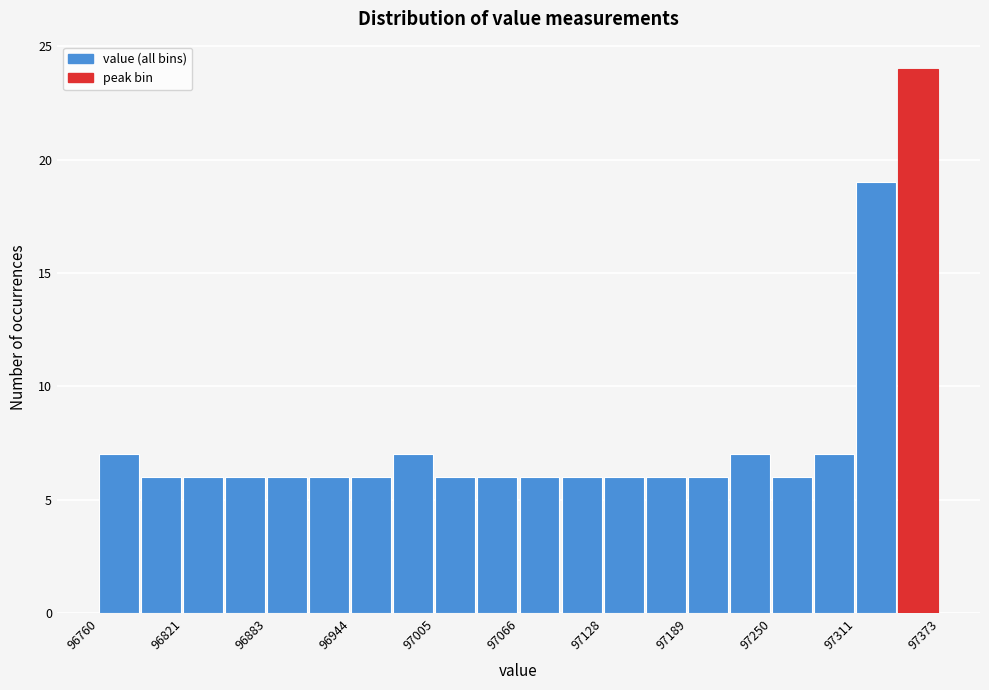

Read against the x-axis, roughly where is the centre of the tallest bar?

97360